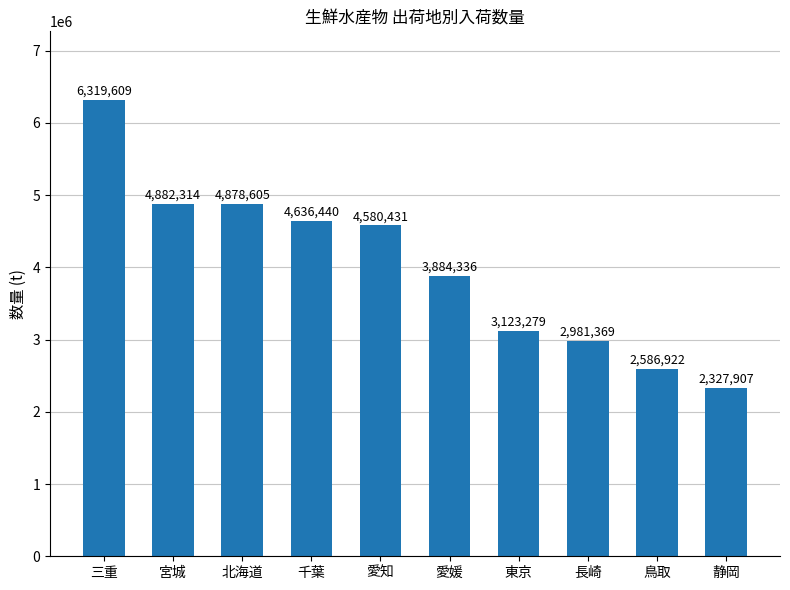

How many series are shown in this chart?

1